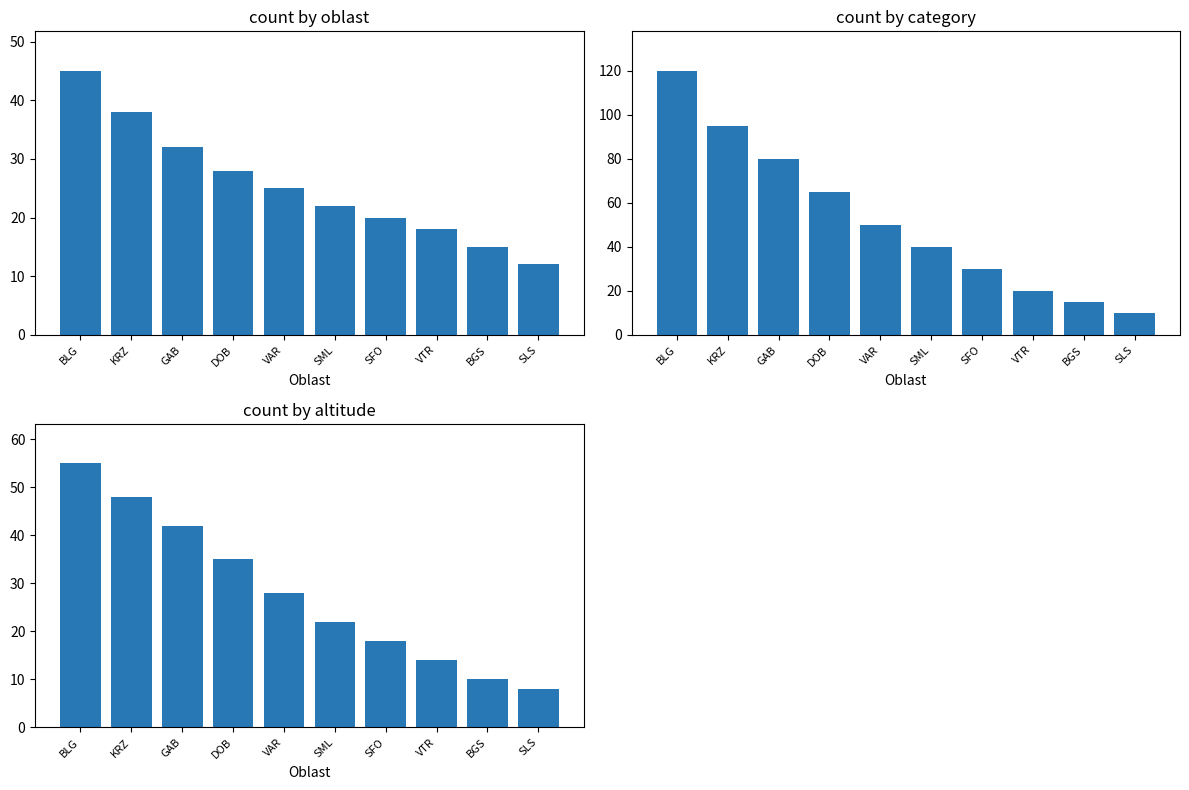

At which category does the chart reach its minimum across all series?

SLS